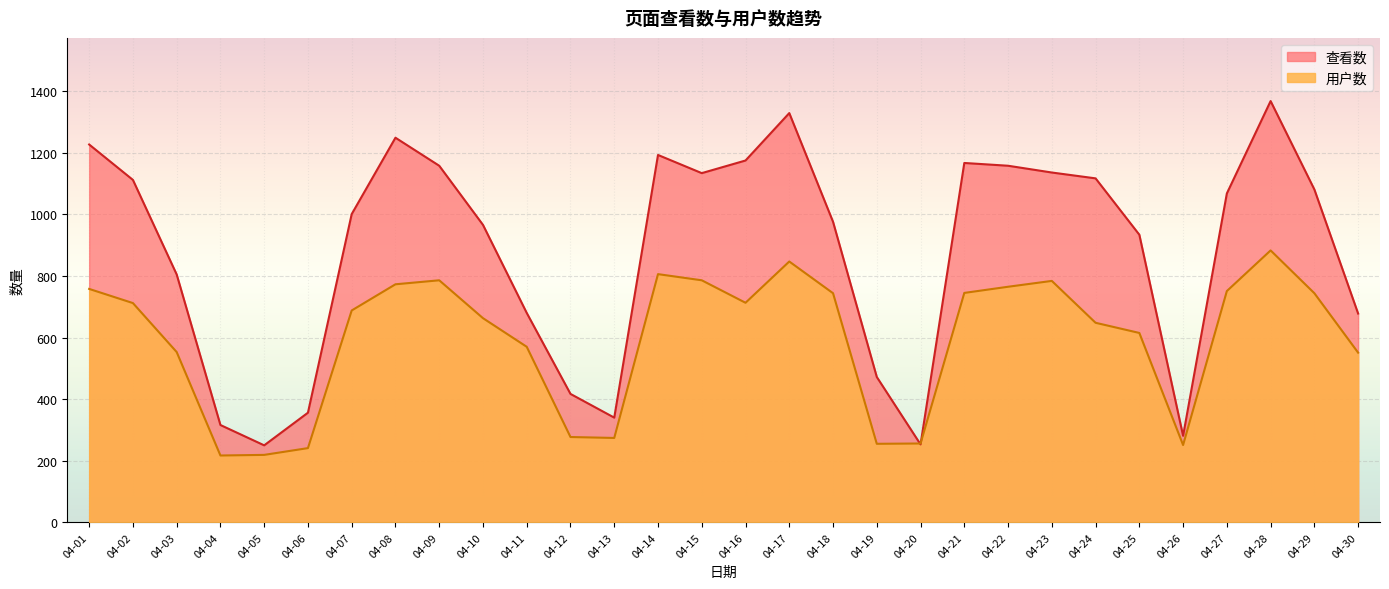

How many values in the 查看数 series exceed 1068?

14